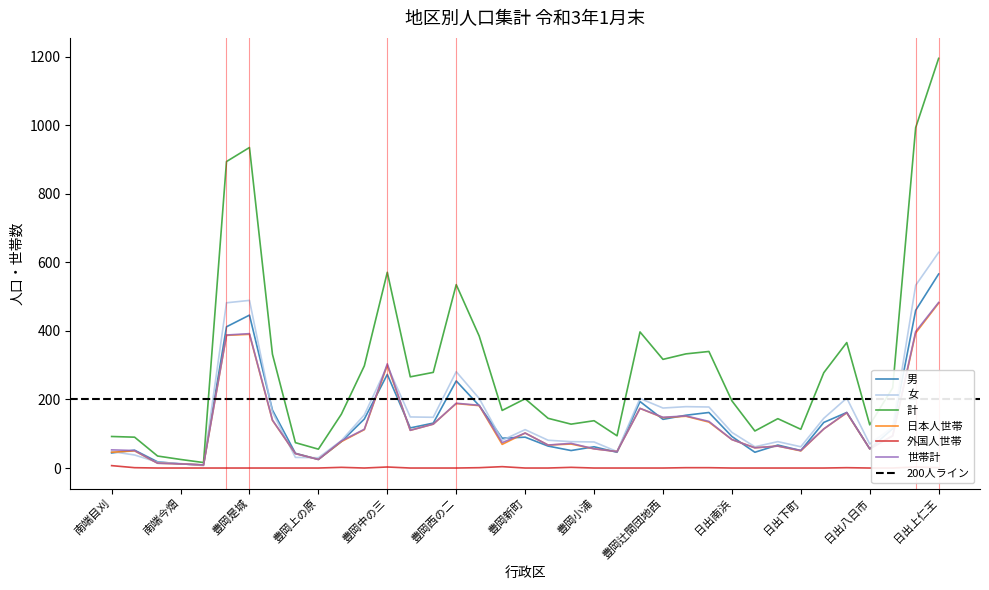

What is the value of the 男 point at the 8th from the left?

169